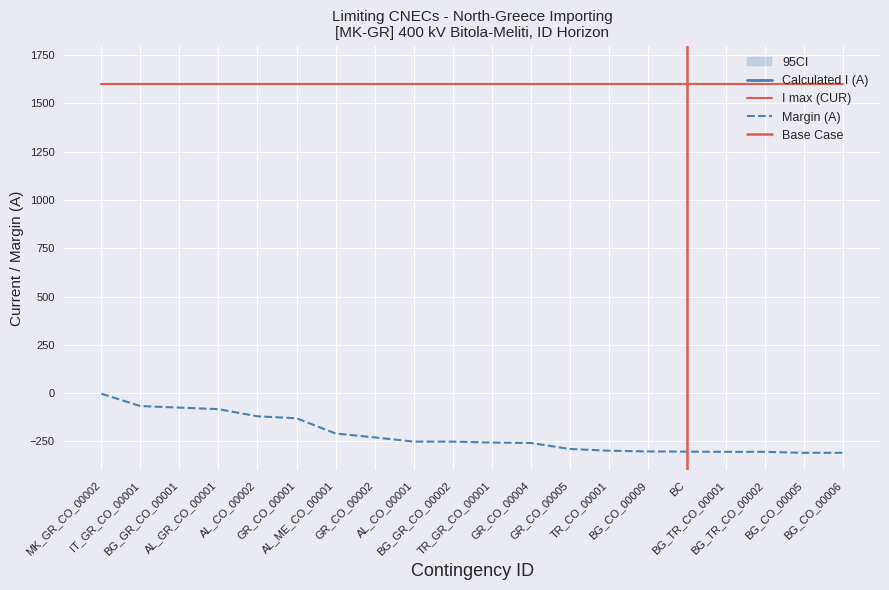

Between AL_ME_CO_00001 and BG_CO_00006, which series saw the biggest shift?

Calculated I (A)